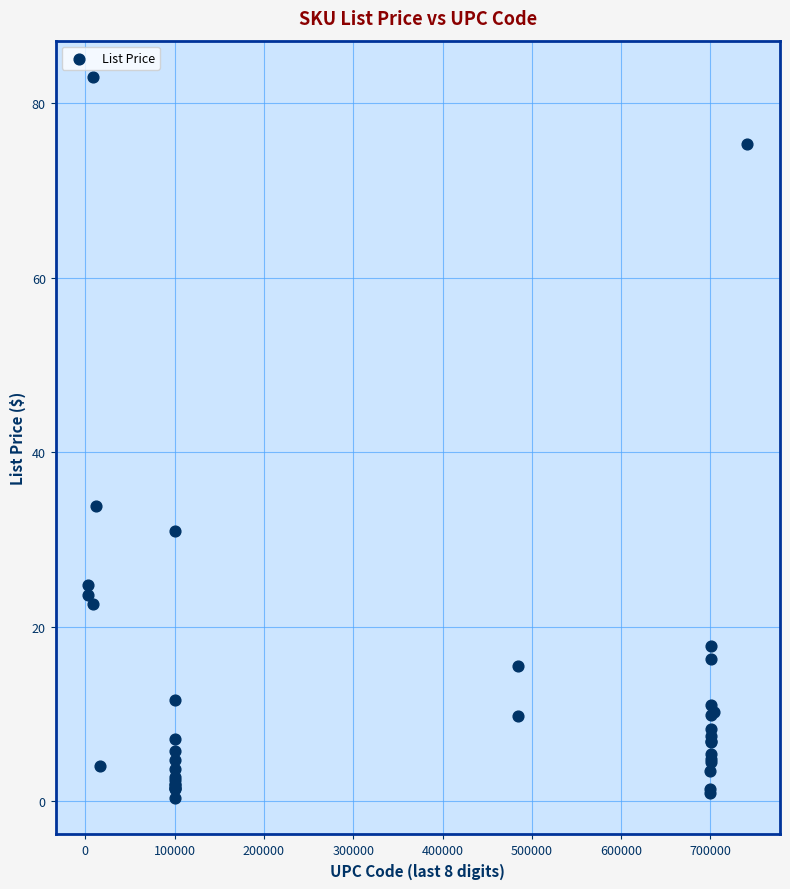

What Y value in the scatter plot is closest to 41?

33.9